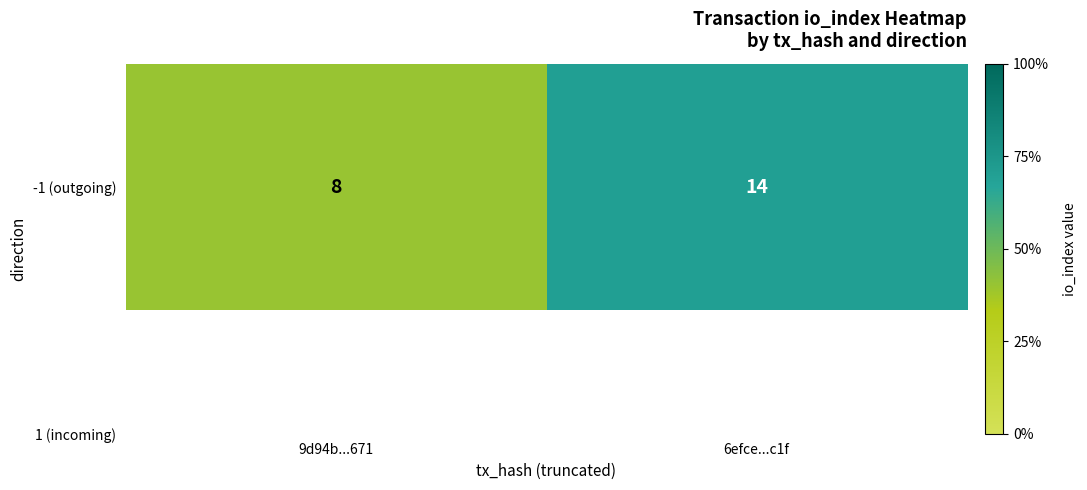

How many data points does each series have?

2